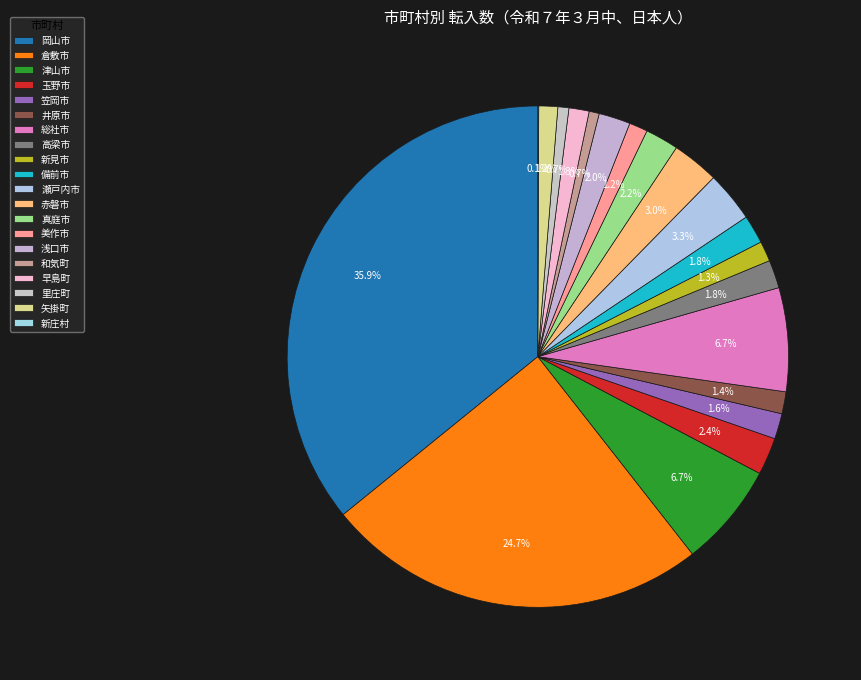

How many slices are in this pie chart?

20